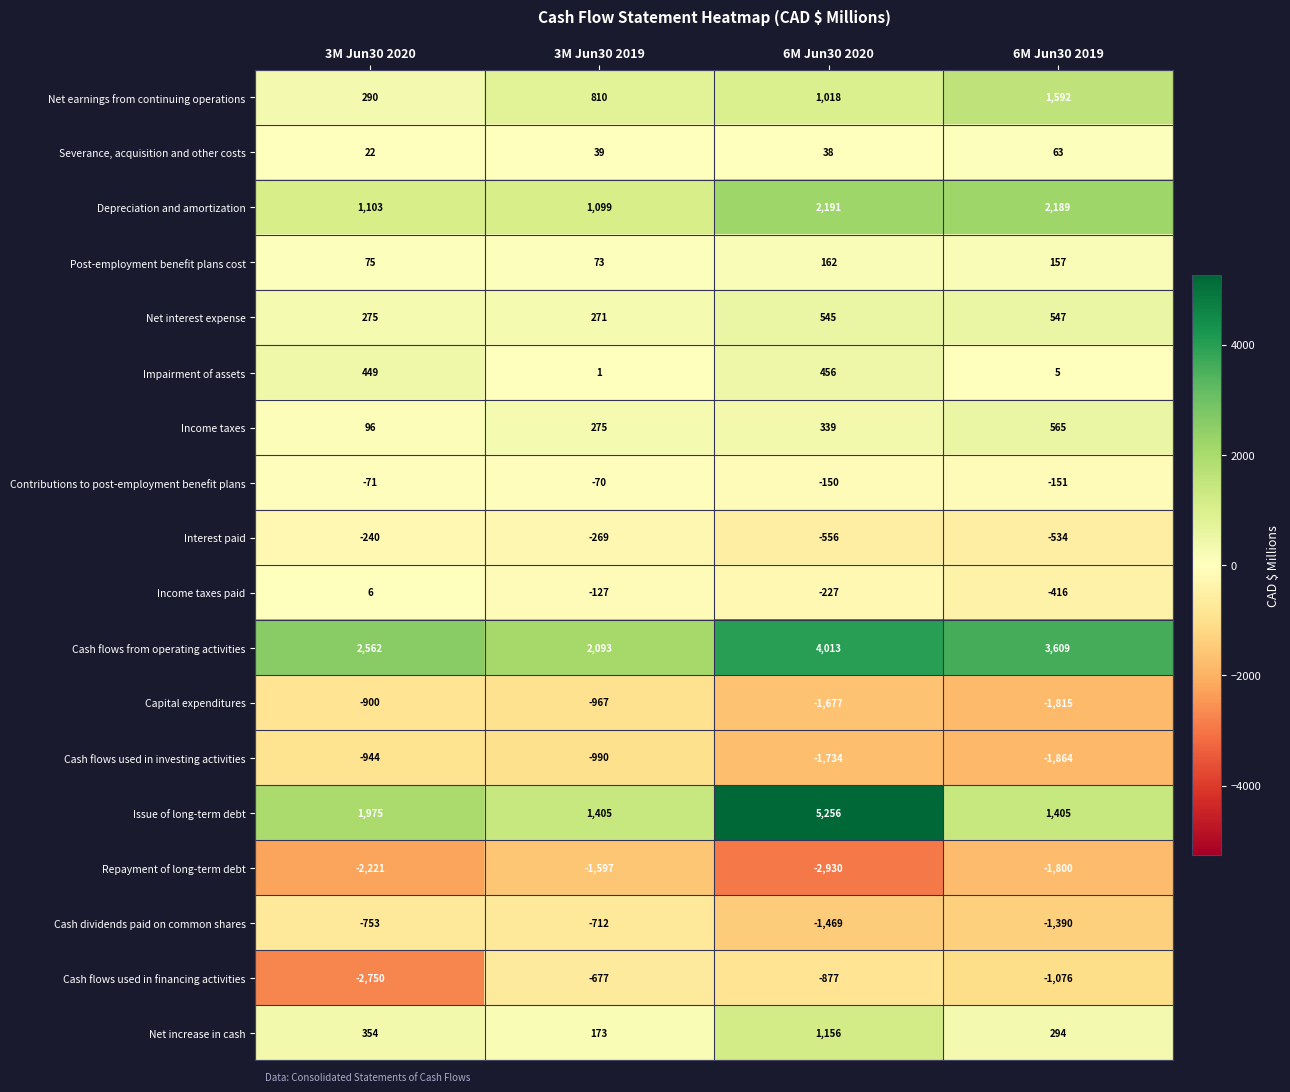

The value of Income taxes at 3M Jun30 2019 is 275. True or false?

True